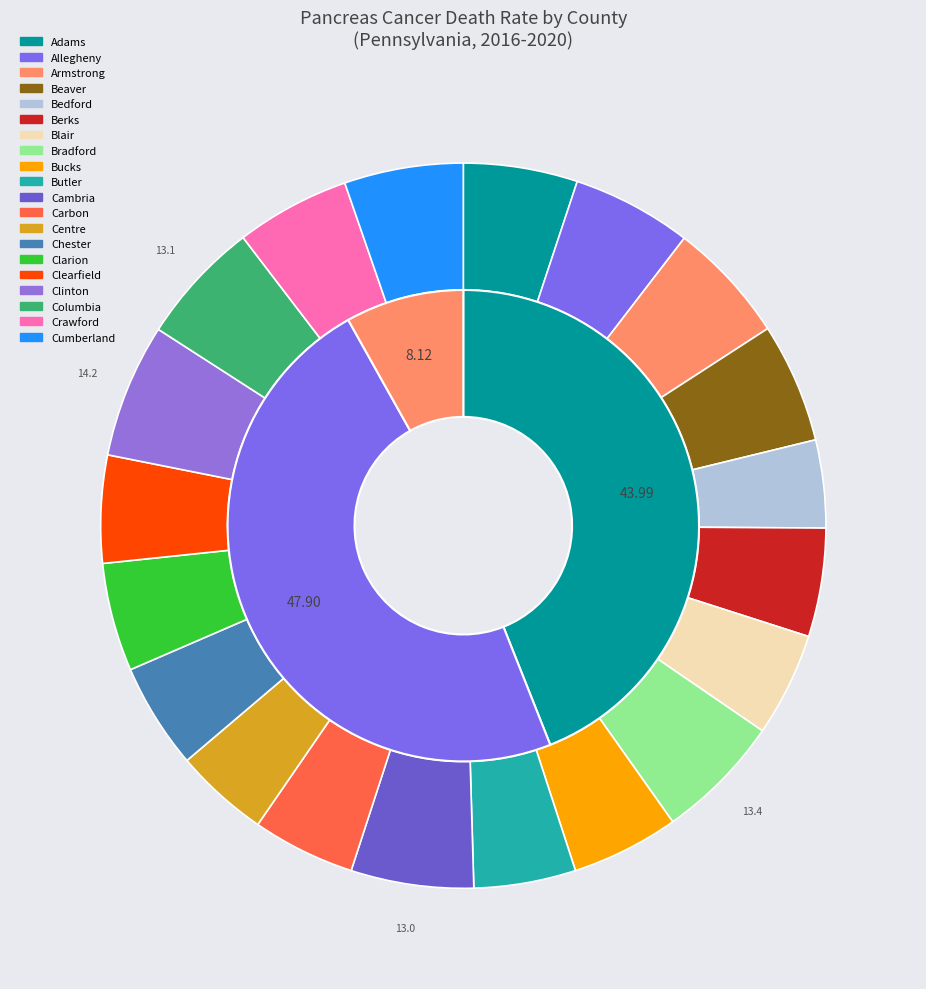

What percentage do Bedford and Cumberland together represent?

9.2%